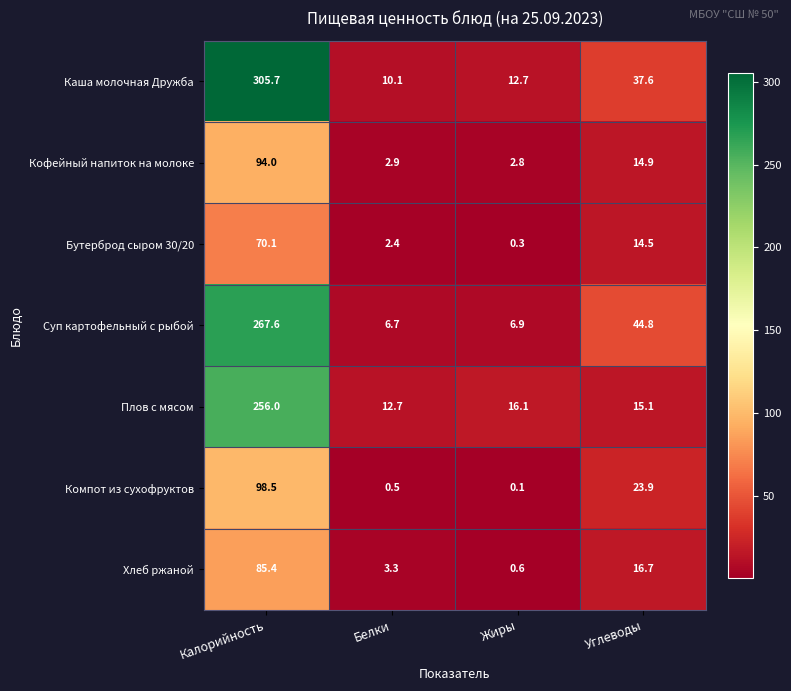

Which series has the widest spread of values?

Каша молочная Дружба